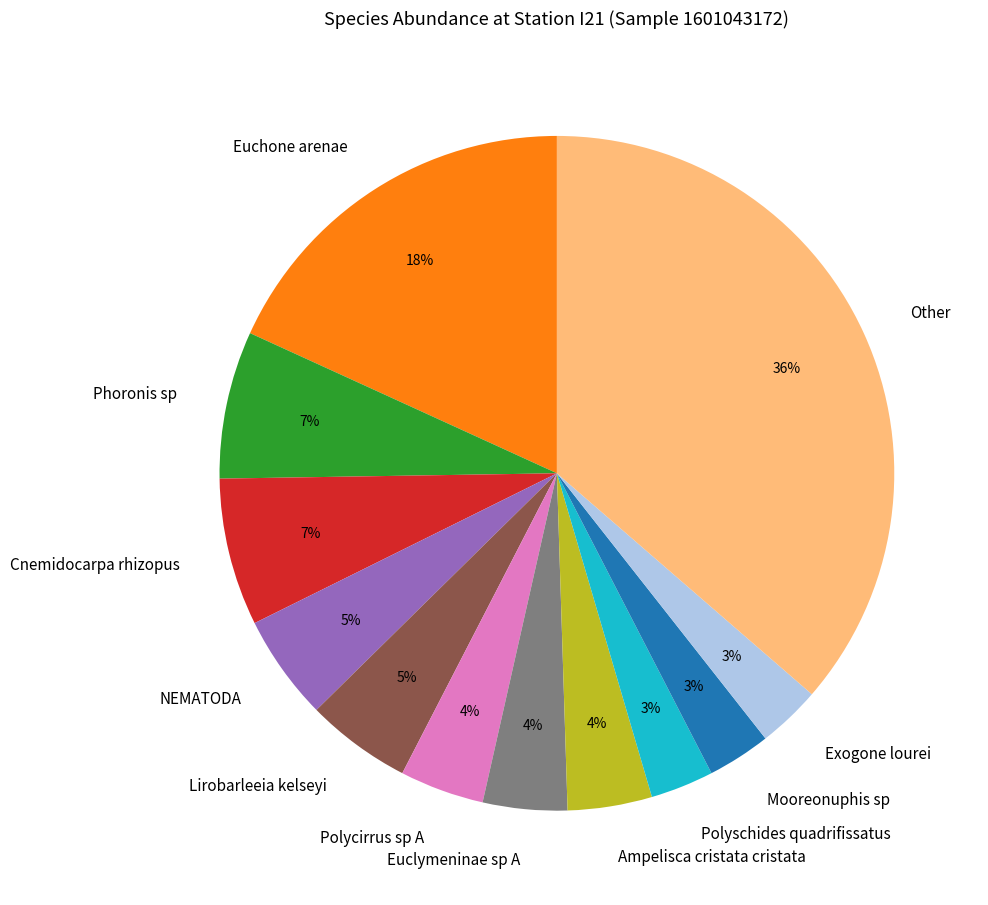

What percentage is the Other slice, to the nearest percent?

36%